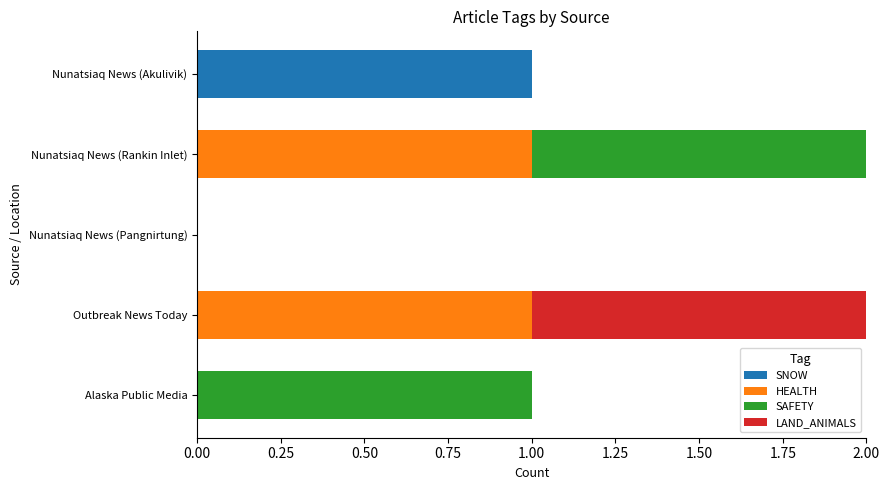

Which category has the highest value in the SNOW series?

Nunatsiaq News (Akulivik)